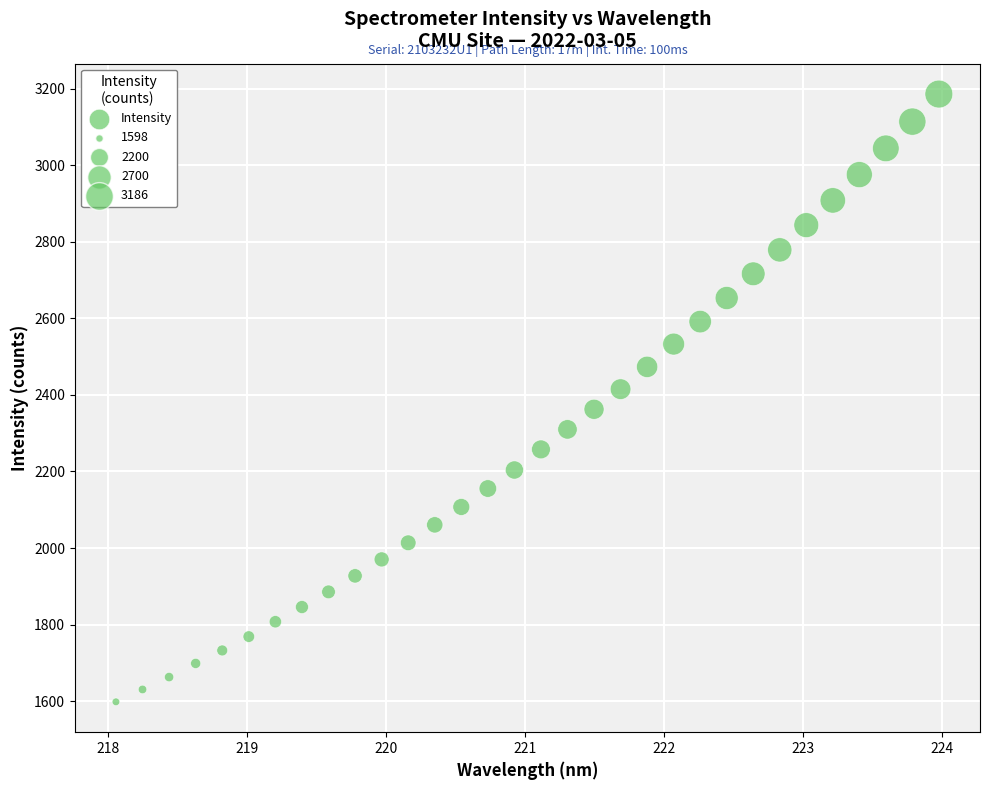

What is the range of Y values (max minus min)?

1587.1